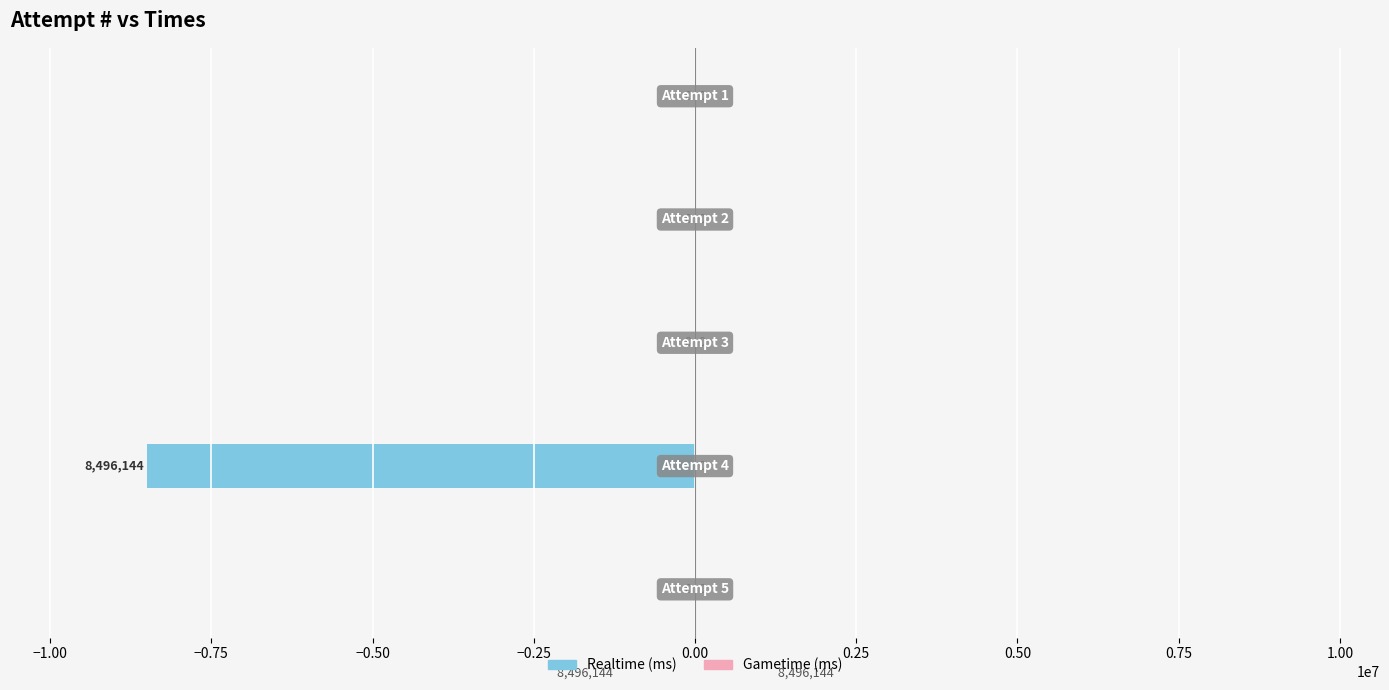

Are the bars horizontal?

Yes